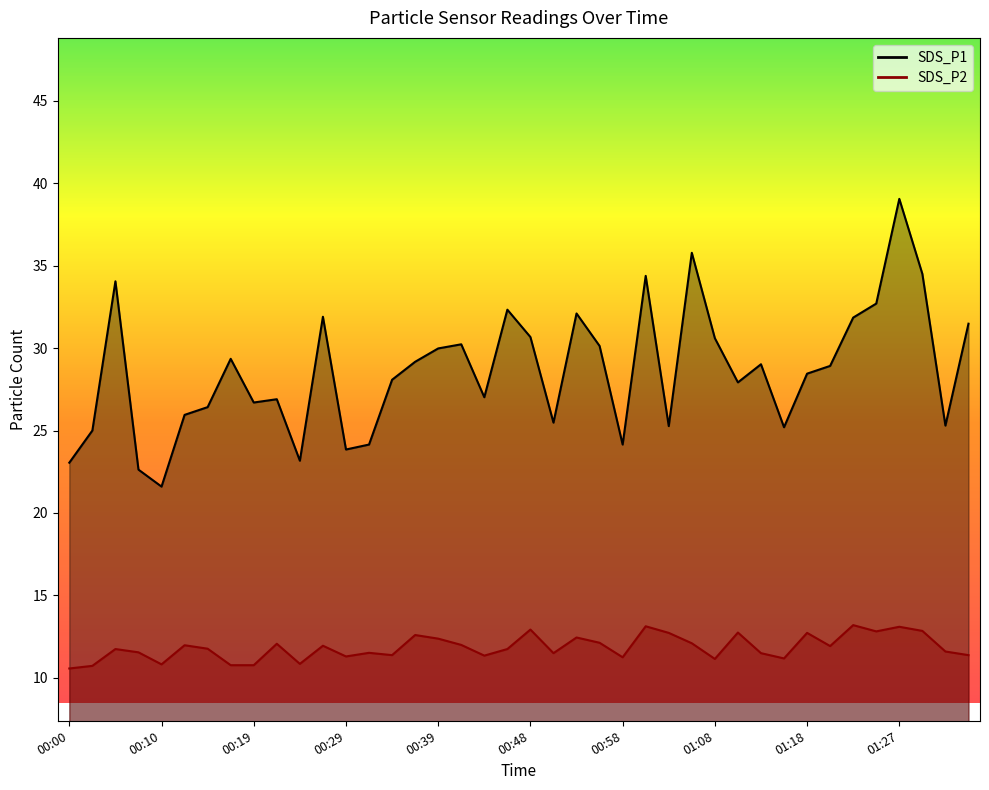

What value does the SDS_P1 series have at 00:43?

27.0